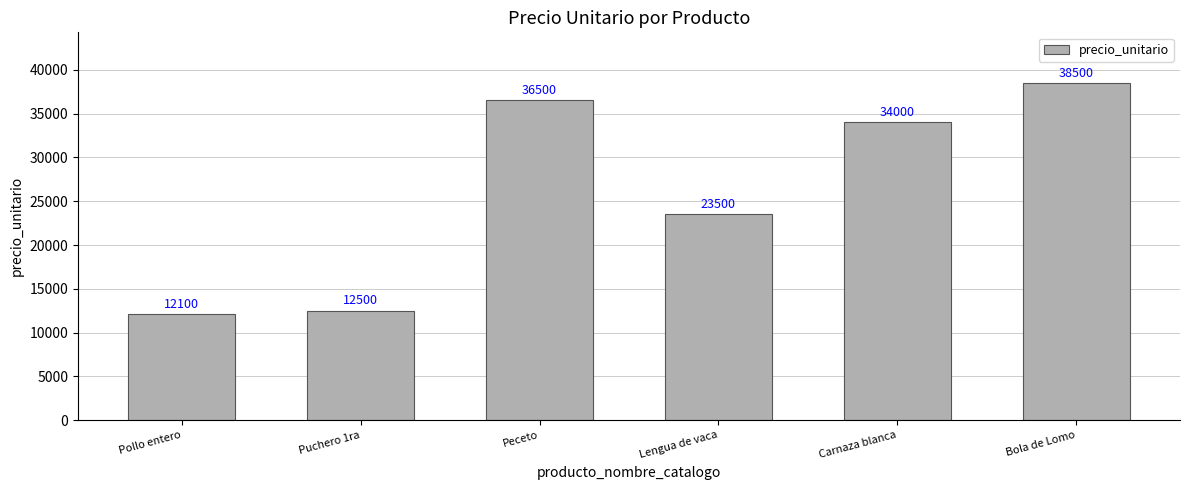

Which label corresponds to the smallest value in the chart?

Pollo entero